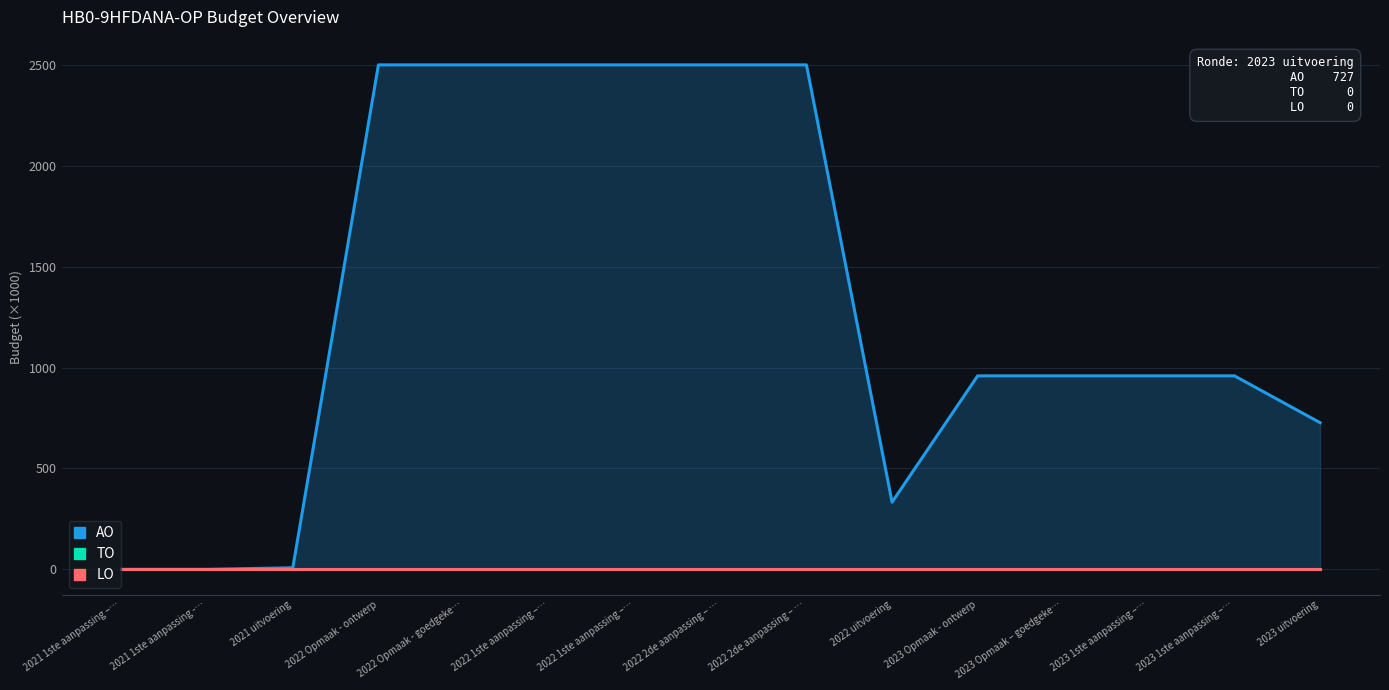

Which label corresponds to the smallest value in the chart?

2021 1ste aanpassing –…